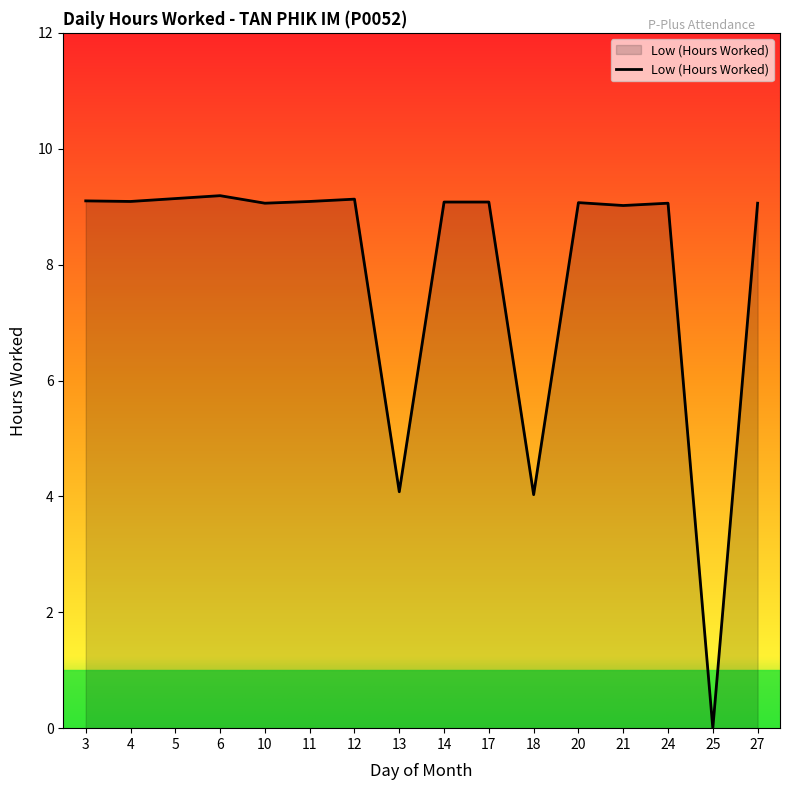

What is the approximate value at 27?

9.1